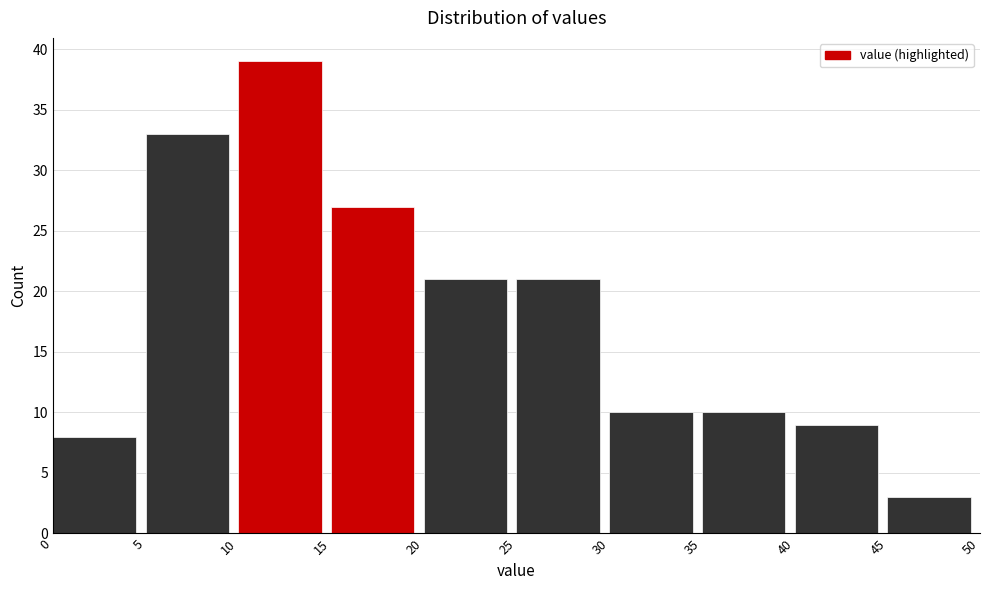

Which range on the x-axis has the tallest bar?

10 to 15